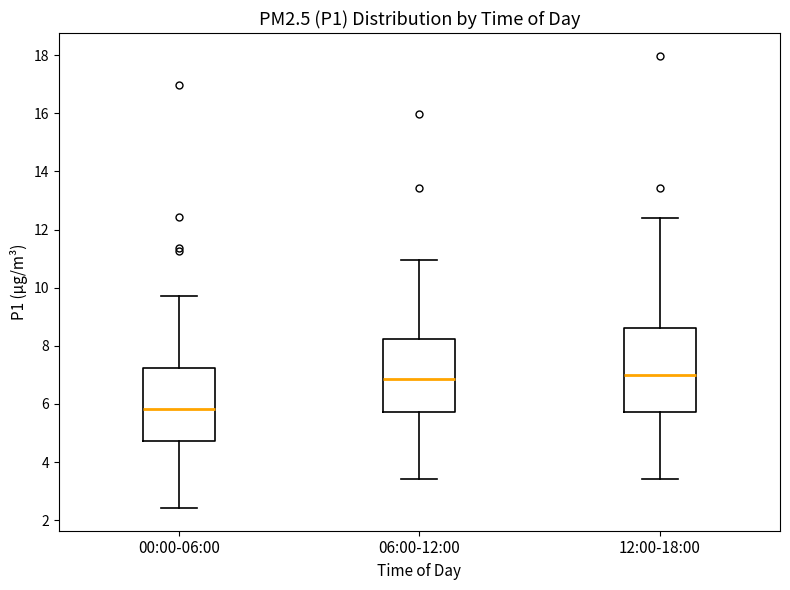

Reading left to right, read every box against the y-axis: the position of its median line, the range the box covers, and the ends of its whiskers. The values are not printed on the chart, so give them approximately, as read against the axis.

00:00-06:00: median 5.8, box 4.8 to 7.2, whiskers 2.4 to 9.8
06:00-12:00: median 6.8, box 5.8 to 8.2, whiskers 3.4 to 11.0
12:00-18:00: median 7.0, box 5.8 to 8.6, whiskers 3.4 to 12.4